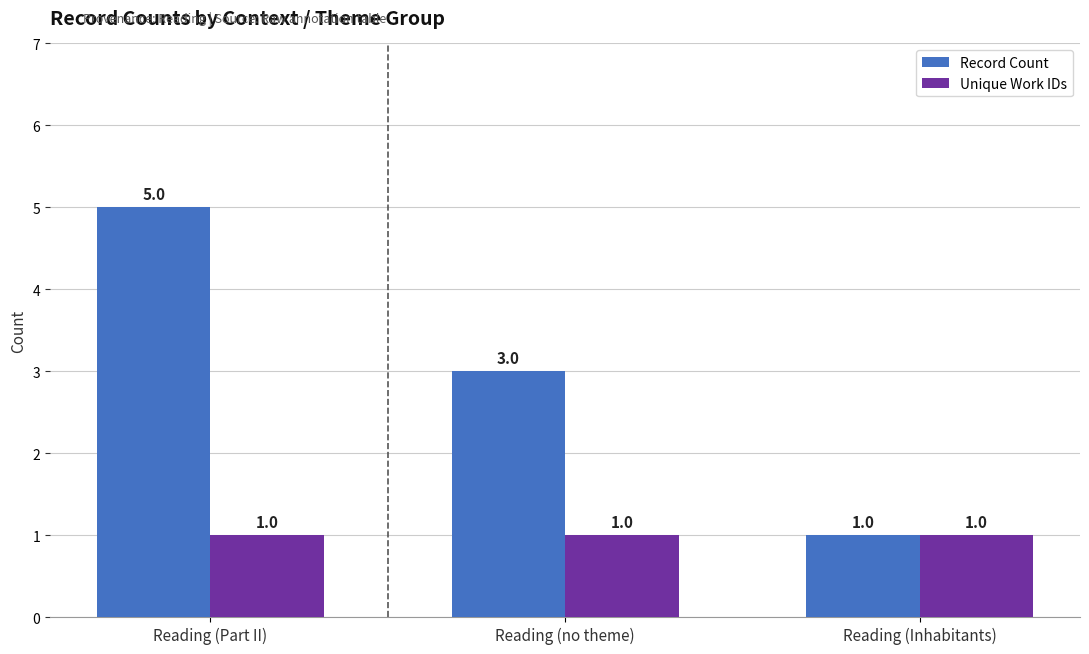

List the series in order of their peak value, lowest first.

Unique Work IDs, Record Count